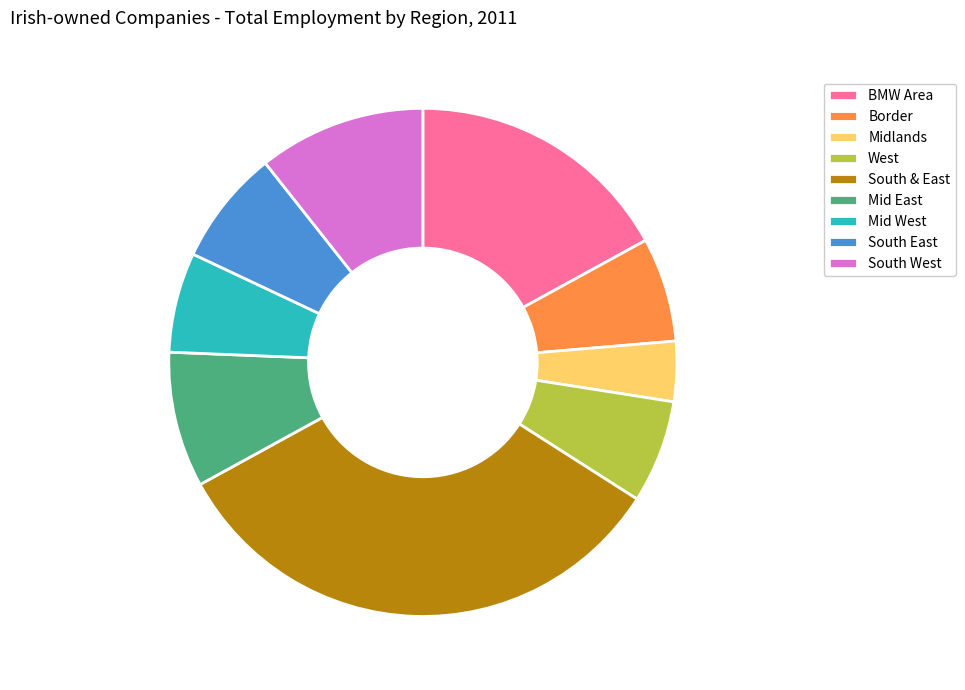

Approximately how many times larger is the value at South East compared to Midlands?

1.9